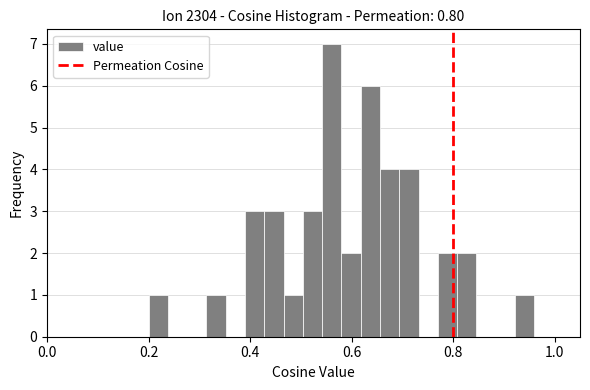

Around what value on the x-axis is the tallest bar? Give the approximate position of its centre, as read against the axis.

0.56